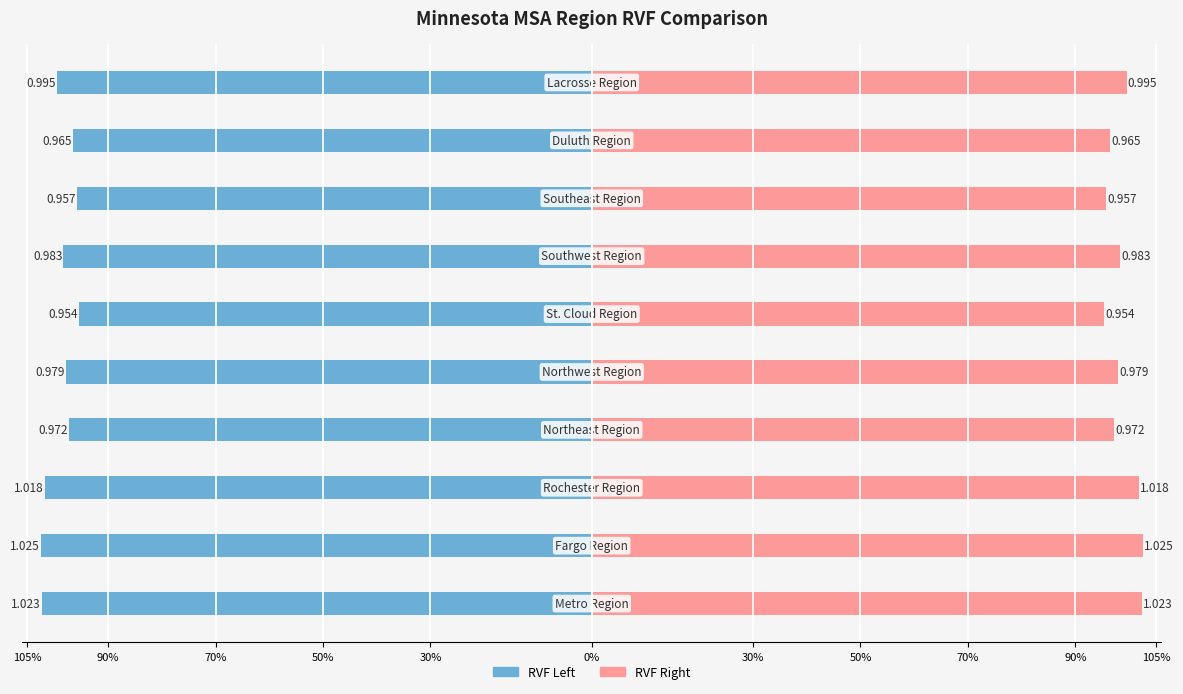

What is the highest value of the RVF Left series?

-1.0